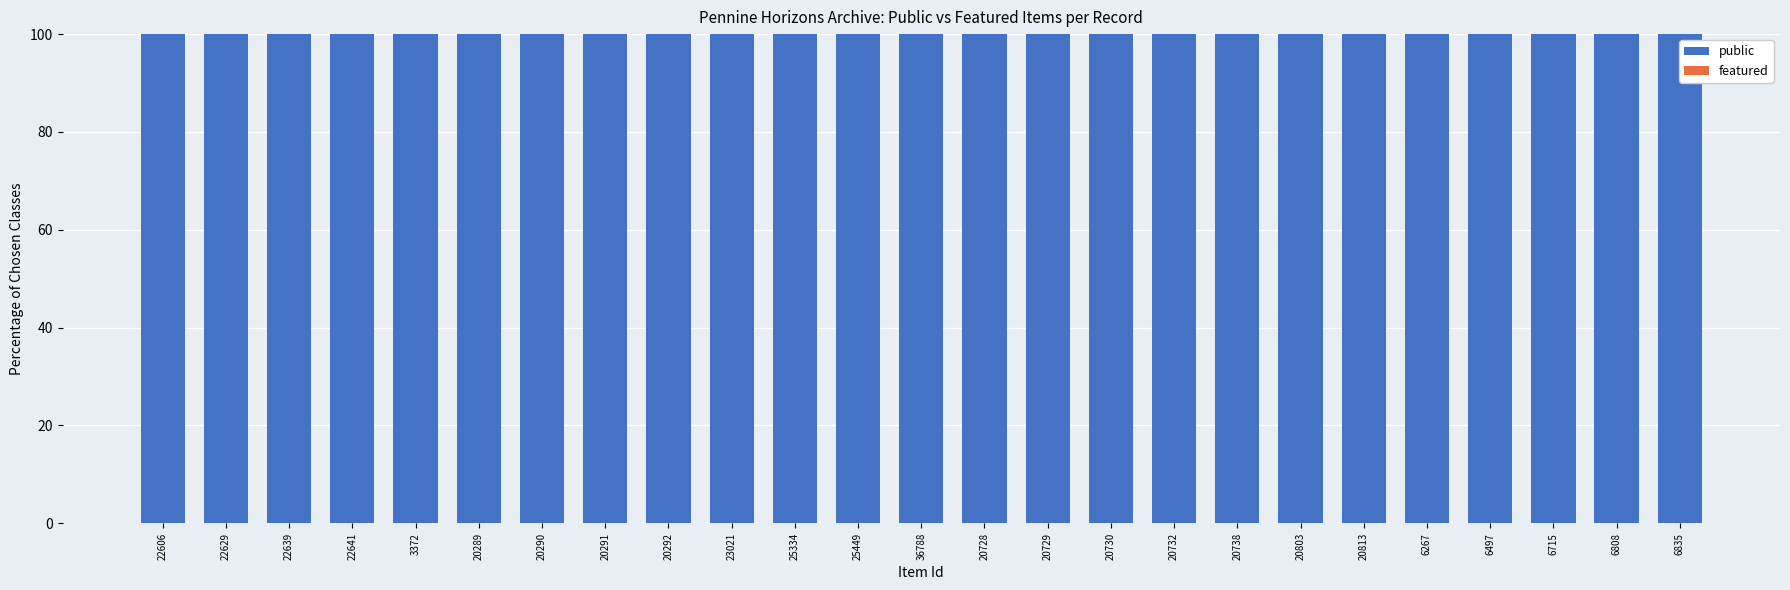

Rank the series by their average value, from lowest to highest.

featured, public